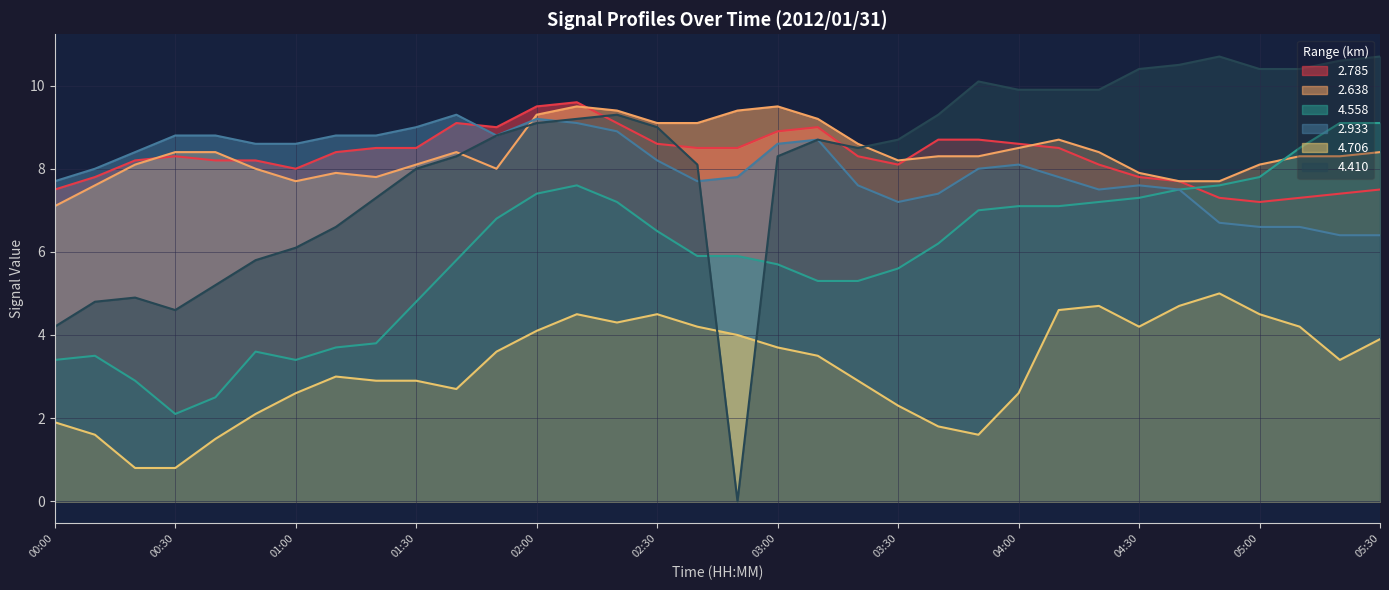

True or false: 2.638 has a value of 13.0 at 04:00.

False